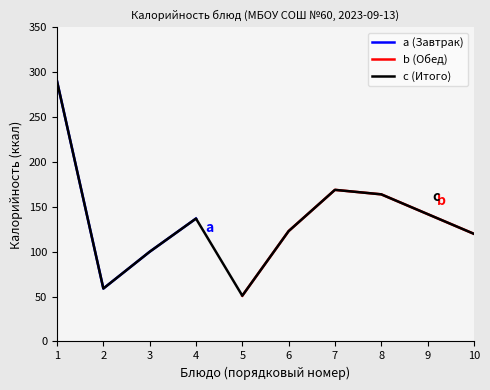

The c (Итого) series shows 42 at 8. True or false?

False